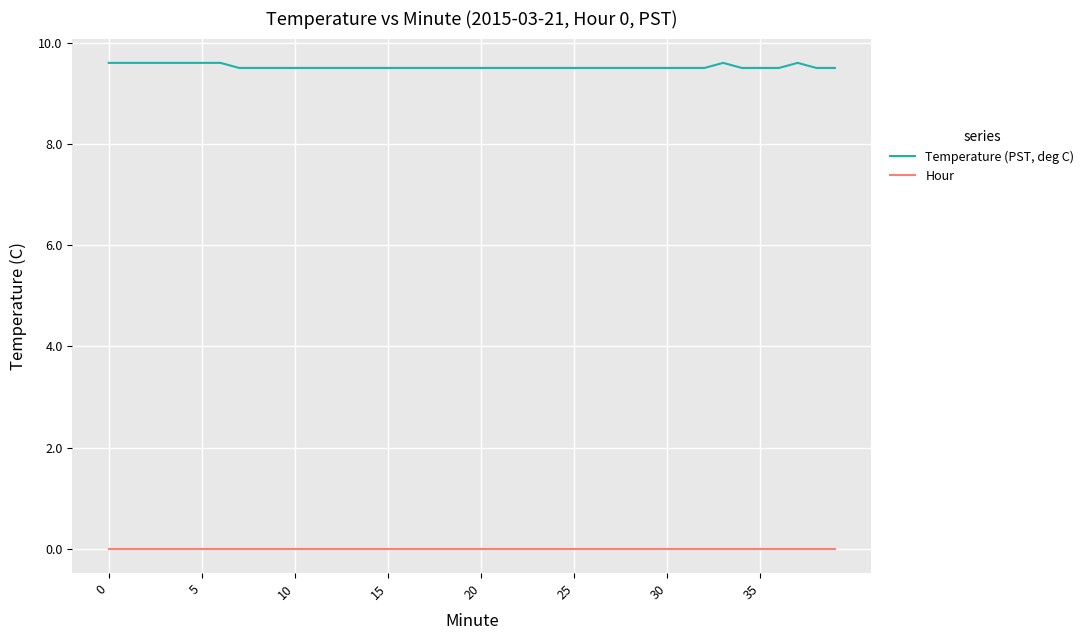

True or false: Temperature (PST, deg C) and Hour cross at least once.

False